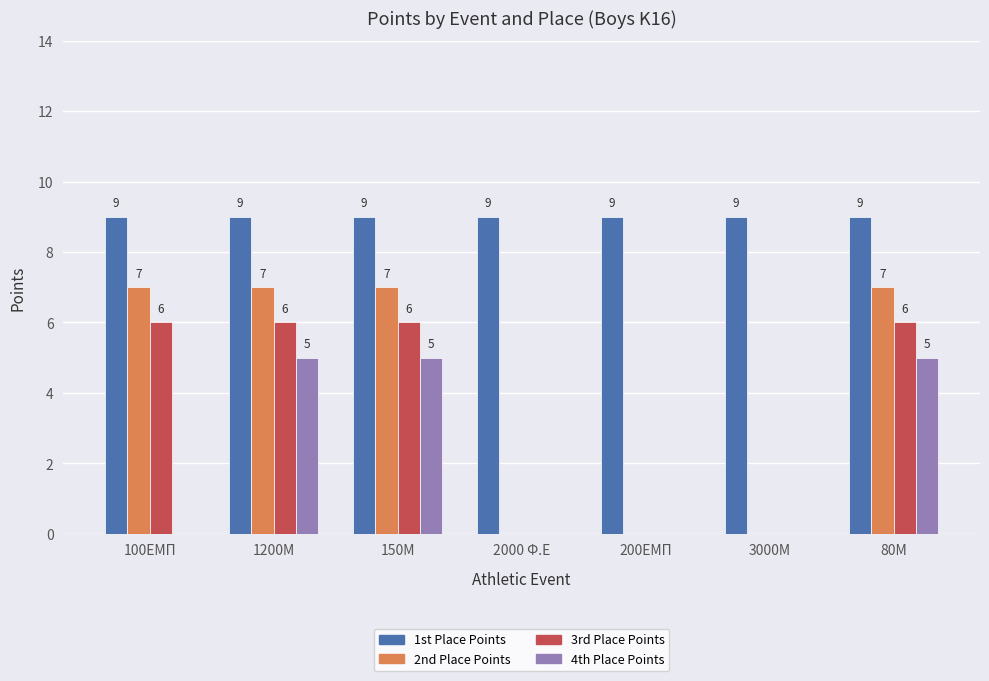

Are the bars grouped side by side (vs. stacked)?

Yes